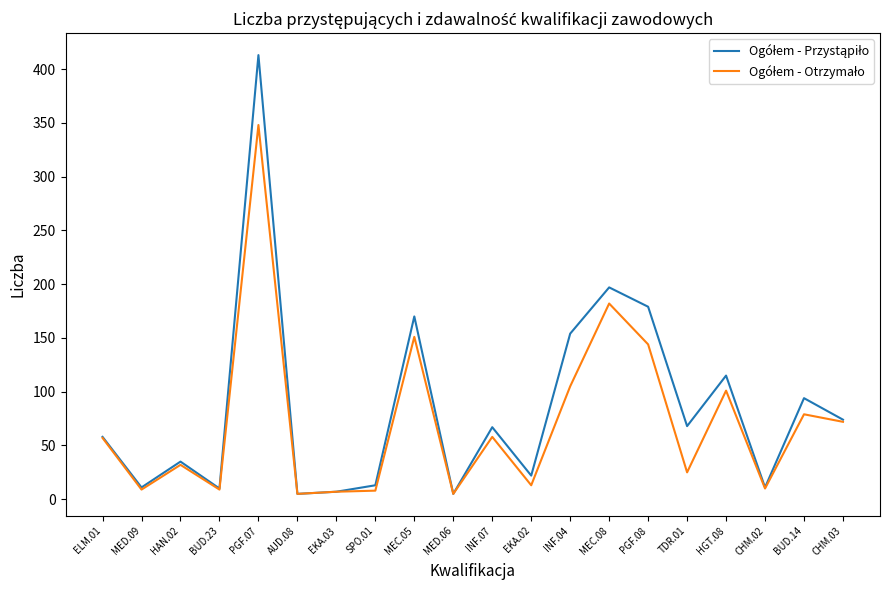

At how many categories does at least one series exceed 139?

5